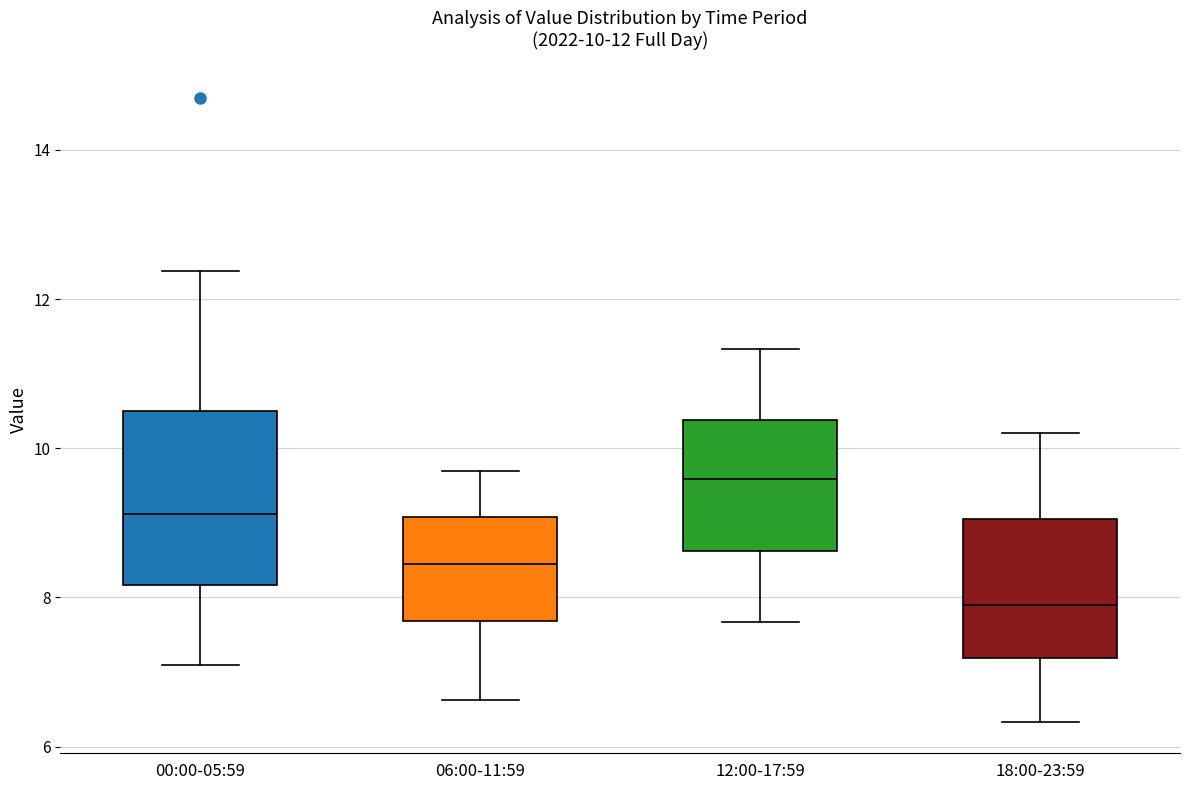

Which box is the tallest, from its lower edge to its upper edge?

00:00-05:59